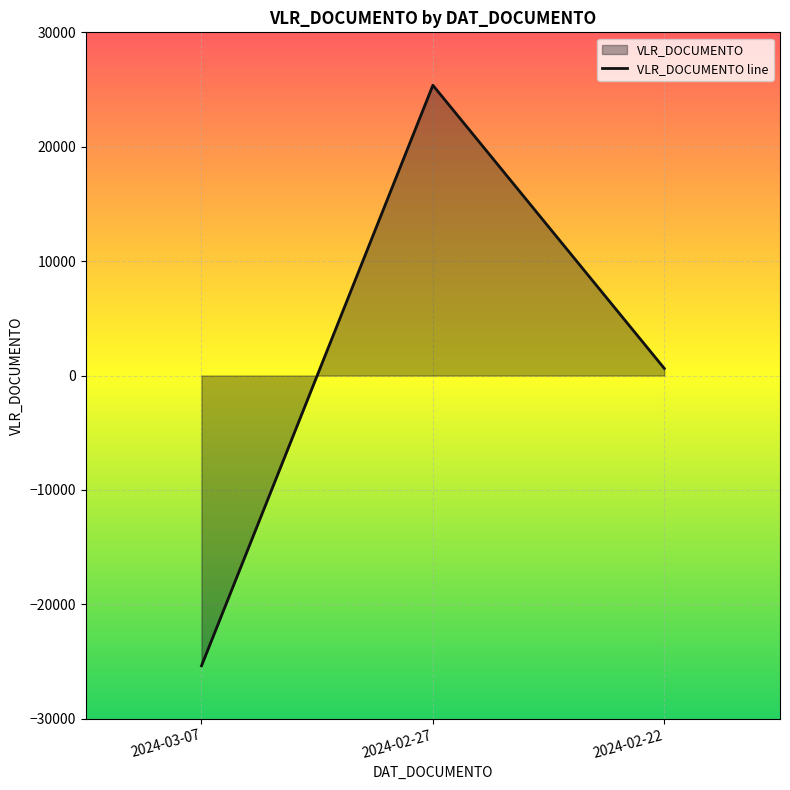

Approximately how many times larger is the value at 2024-02-27 compared to 2024-02-22?

40.8